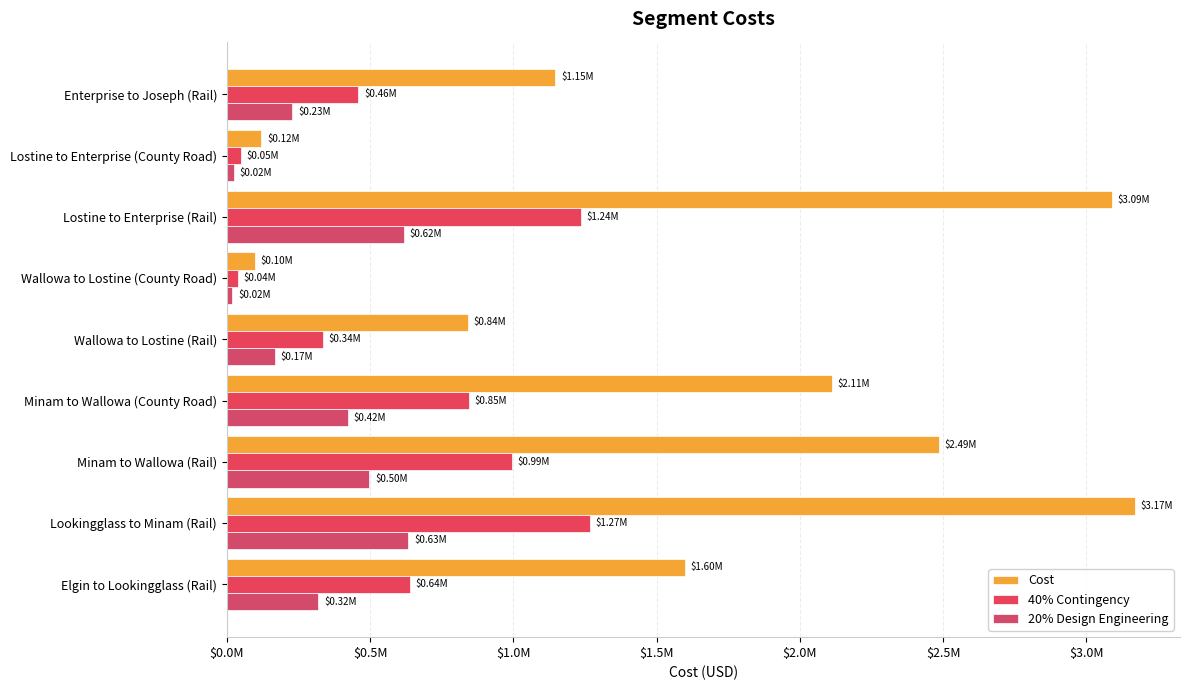

Rank the series by their maximum value, from lowest to highest.

20% Design Engineering, 40% Contingency, Cost